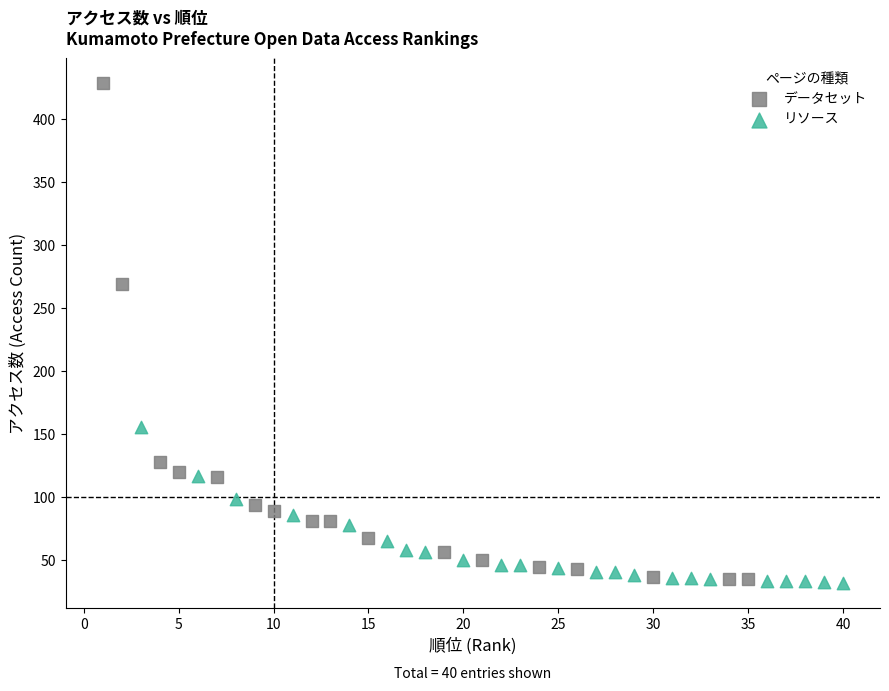

Which series reaches the maximum Y coordinate?

データセット